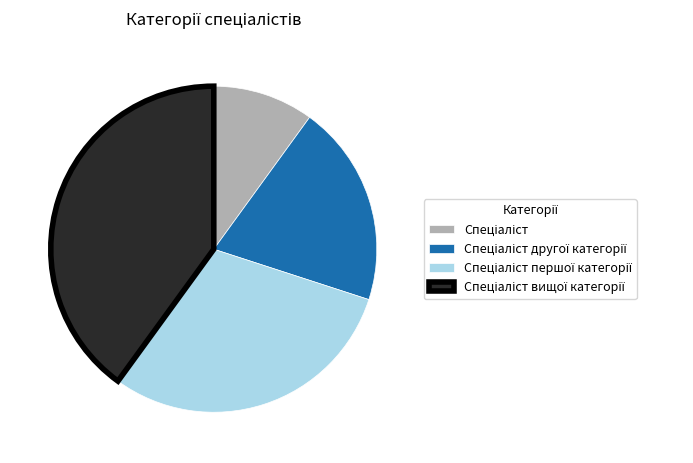

How many segments does this pie chart have?

4